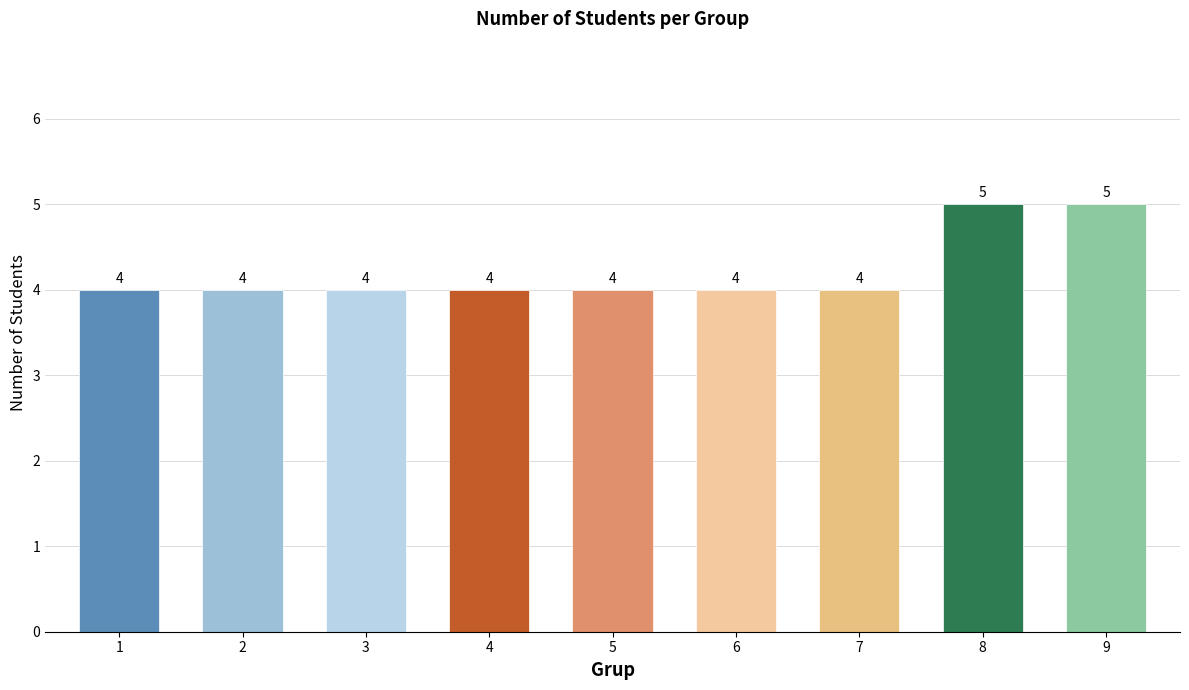

Read the value at 5.

4